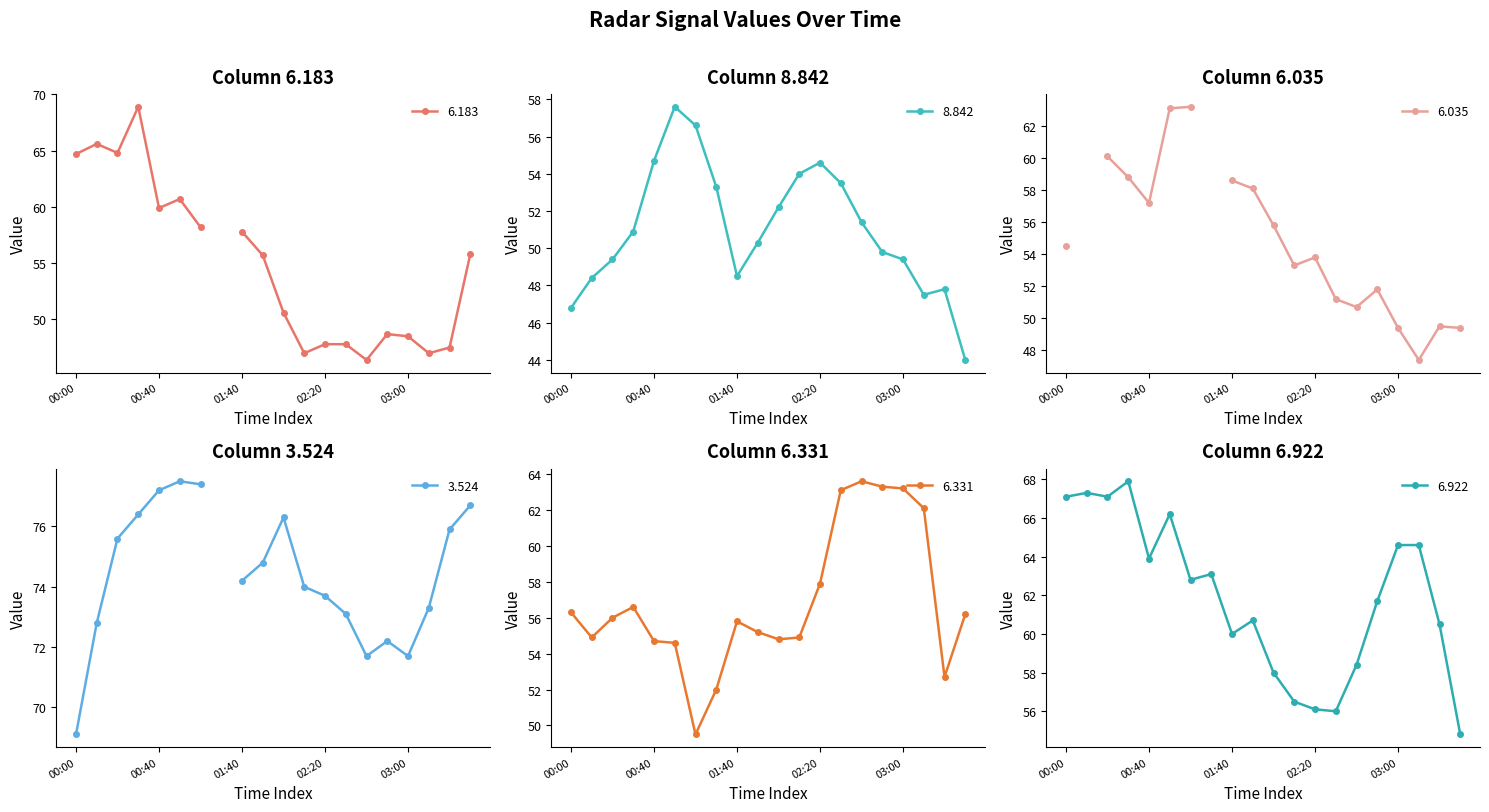

How many values in the 8.842 series exceed 50?

11